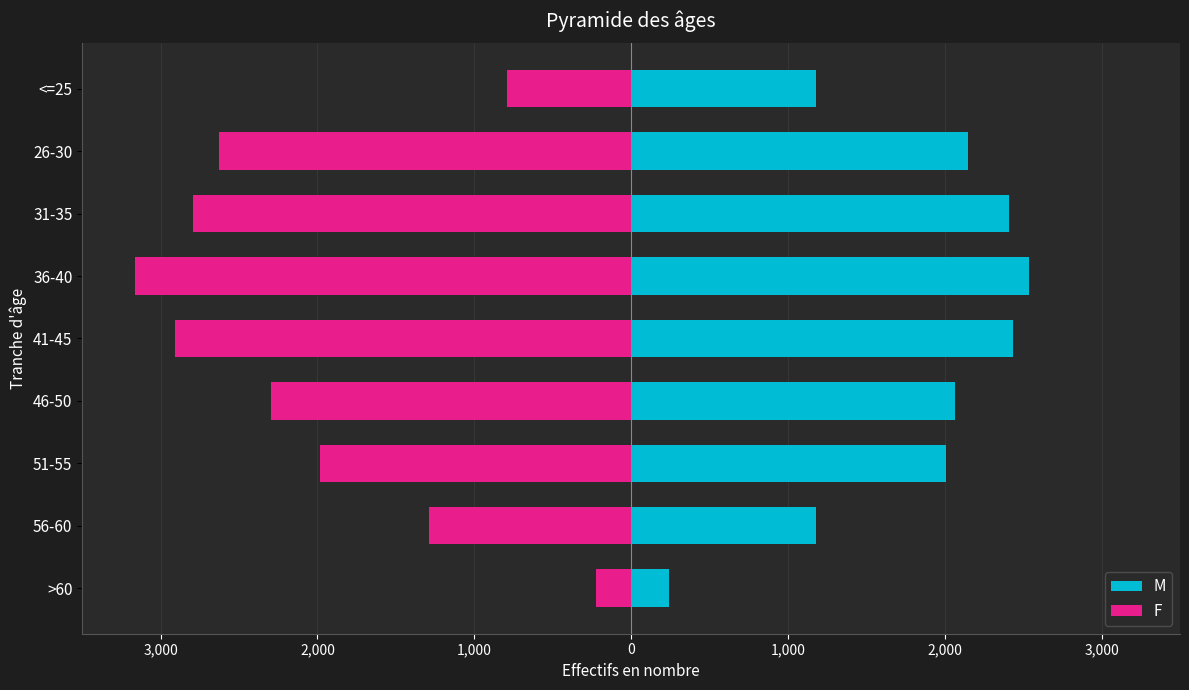

What is the sum of all M values?

16193